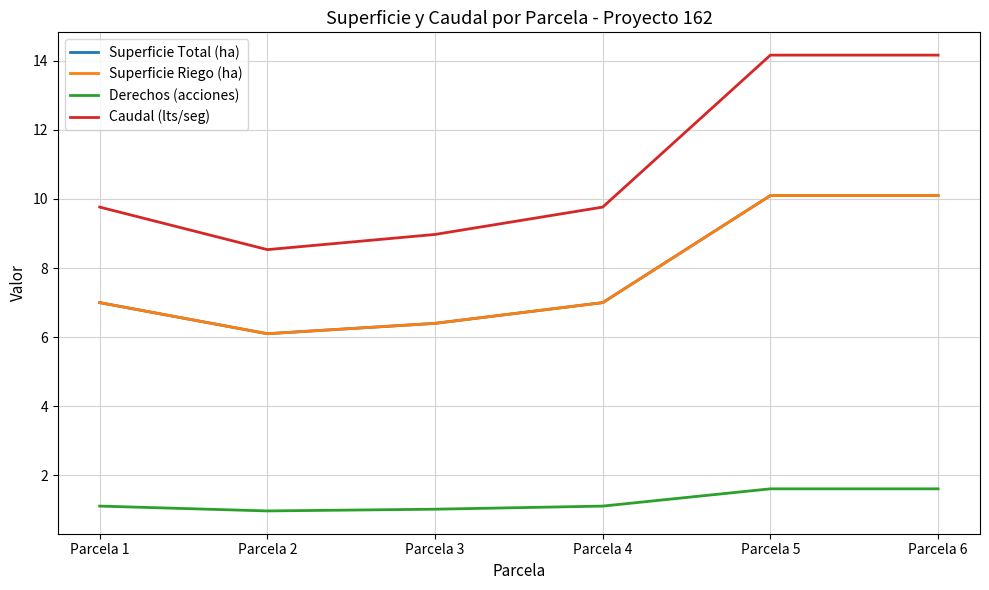

Is the value of Superficie Riego (ha) at Parcela 4 greater than the value of Caudal (lts/seg) at Parcela 4?

No